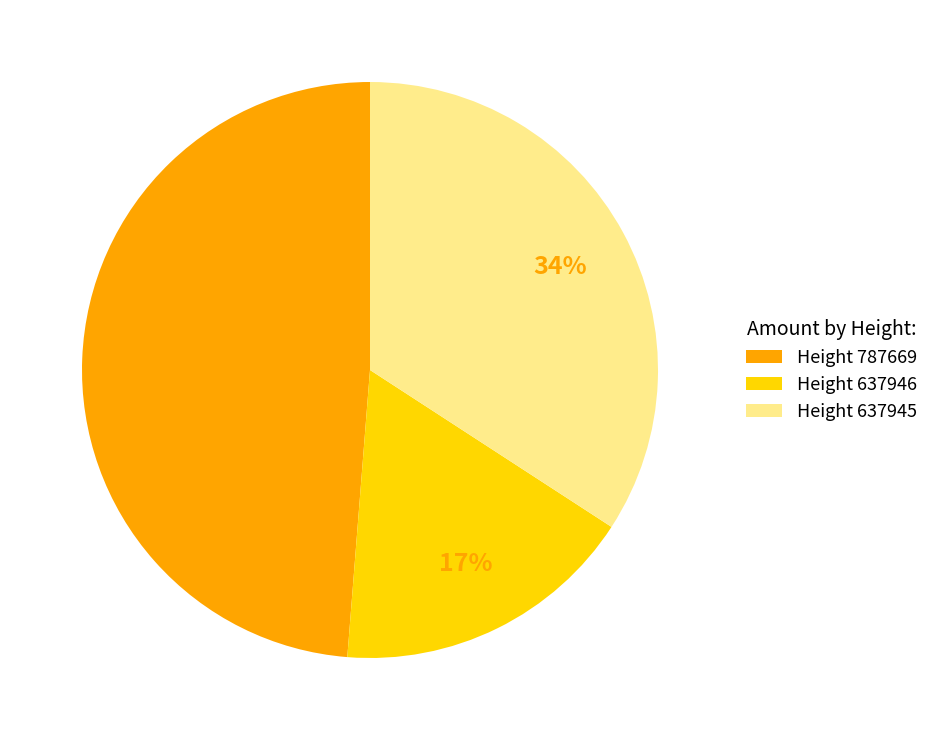

Rank the categories by value from lowest to highest.

Height 637946, Height 637945, Height 787669